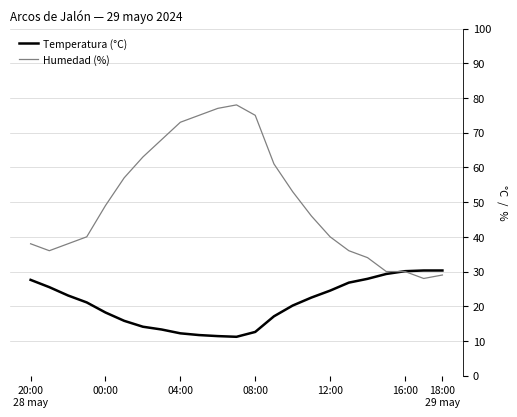

Does the chart have visible grid lines?

Yes